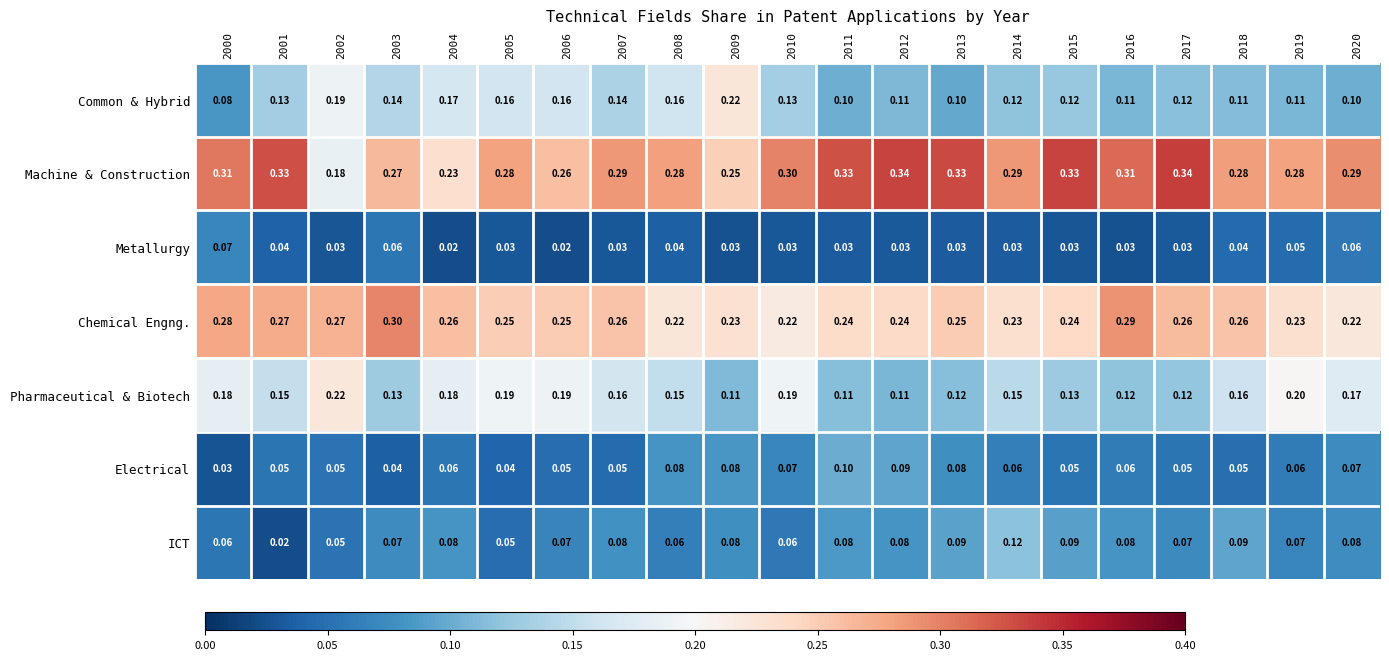

Count the number of data series in this chart.

7